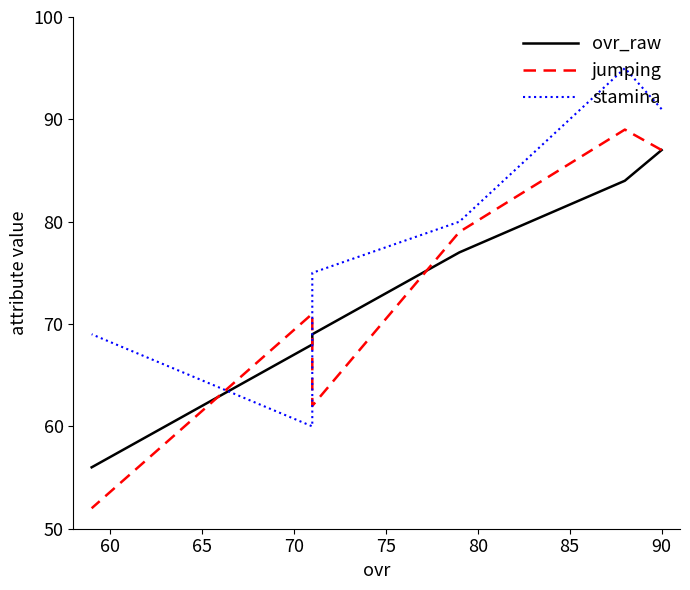

What are all the series names shown in the legend?

ovr_raw, jumping, stamina